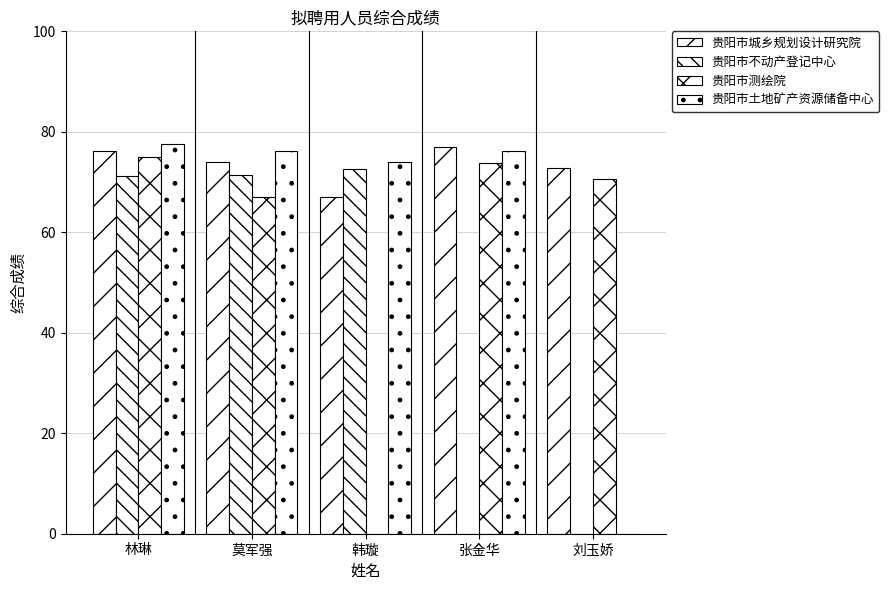

How many data points does each series have?

5